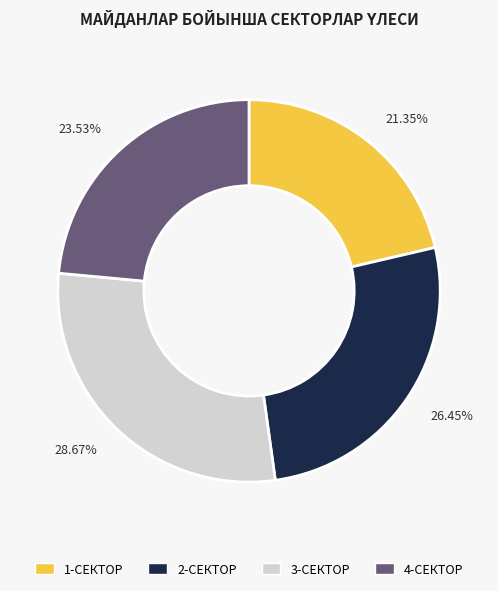

How many slices are in this pie chart?

4